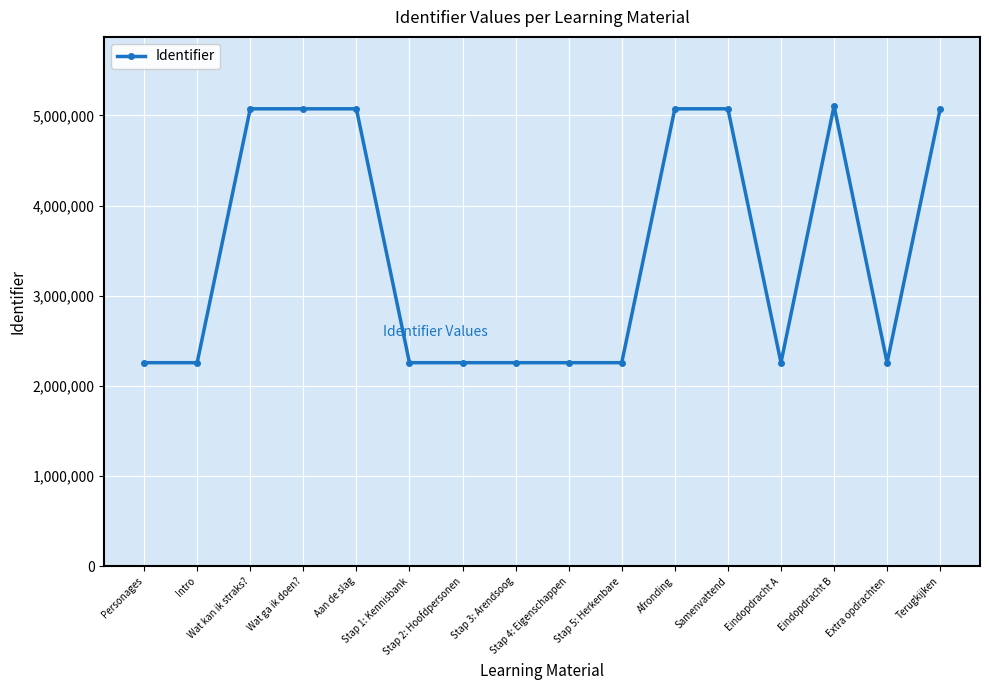

What is the difference between the second highest and minimum values?

2815708